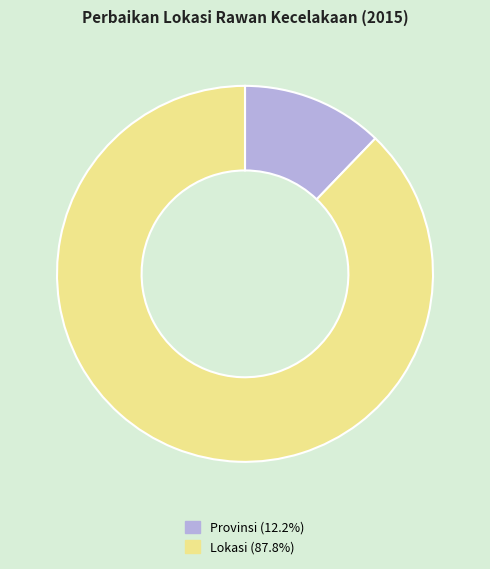

True or false: Lokasi accounts for 76% of the total.

False